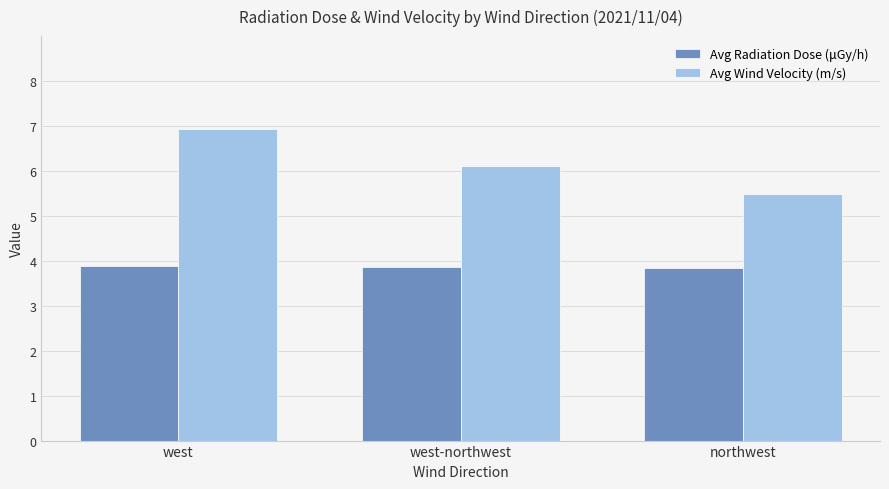

At how many categories does at least one series exceed 4?

3